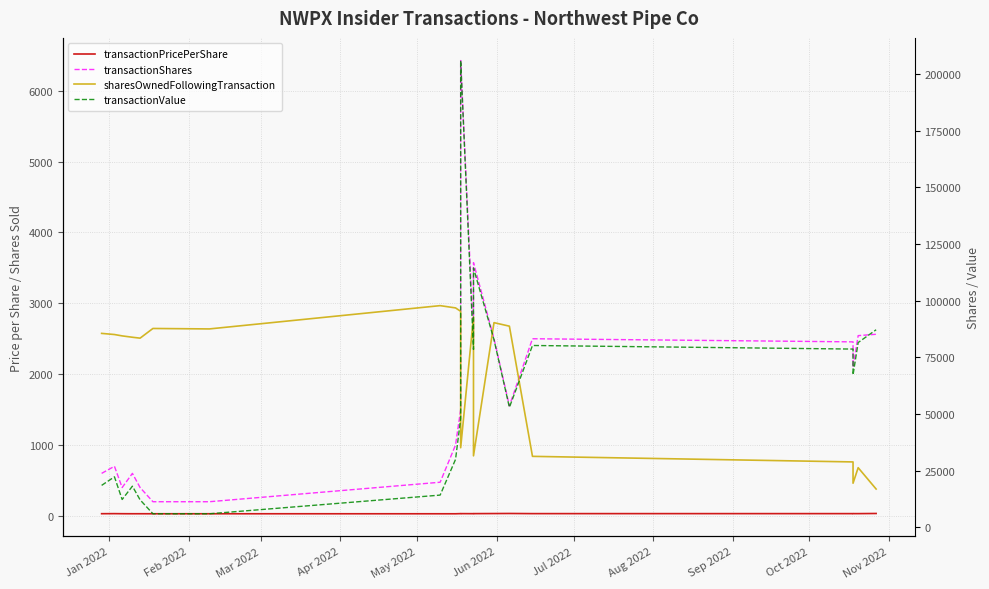

The value of transactionShares at May 2022 is 231.6. True or false?

False